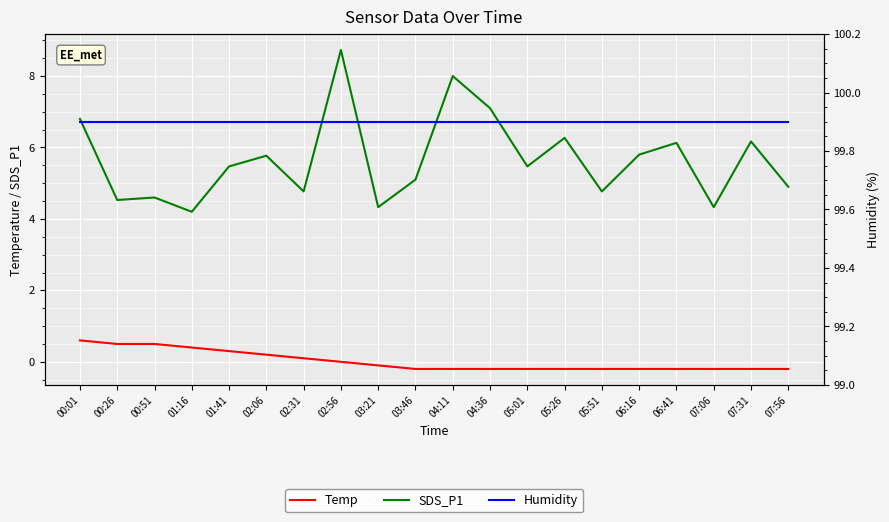

How many values in the Temp series are below 0?

12